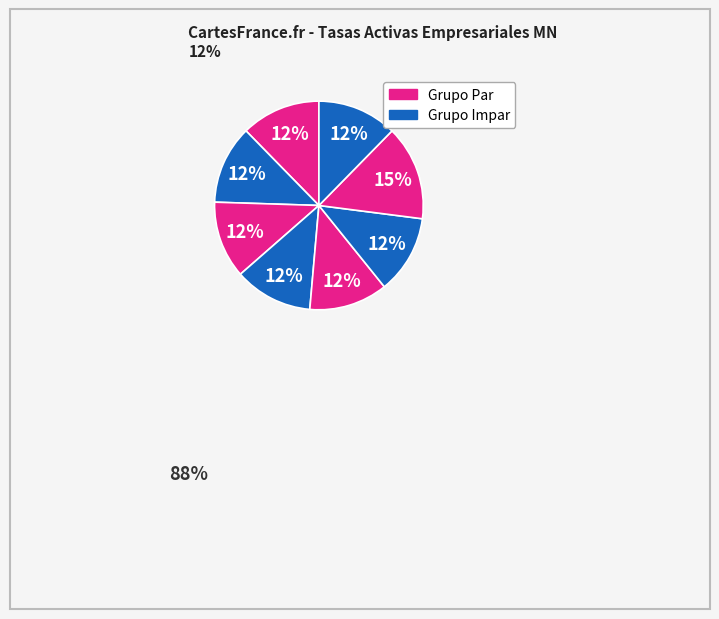

How many segments does this pie chart have?

8